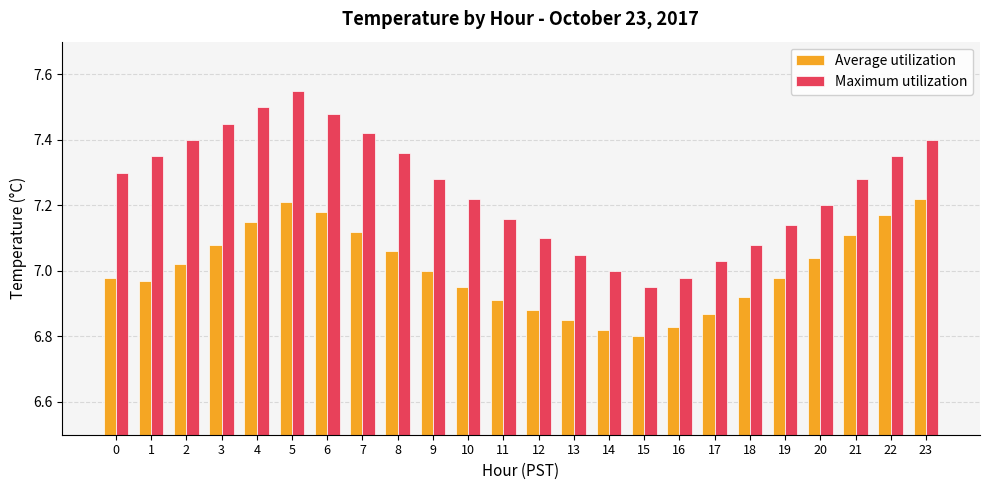

Are the bars horizontal?

No